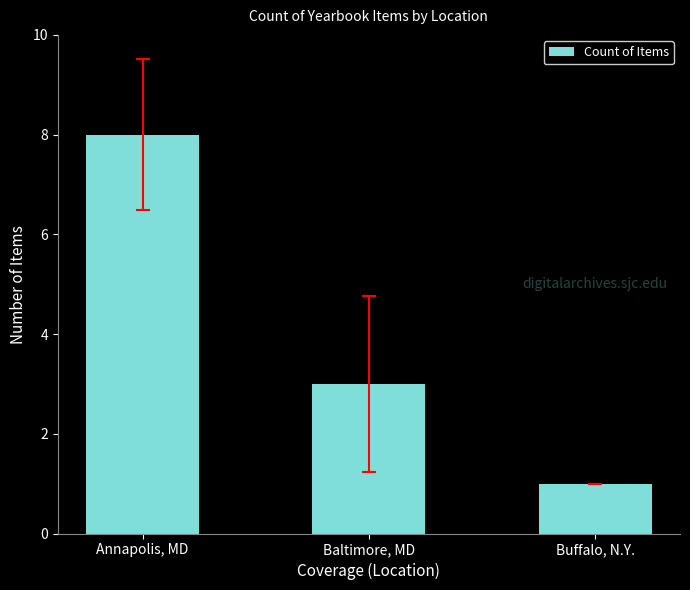

What is the value of the 3rd bar from the left?

1